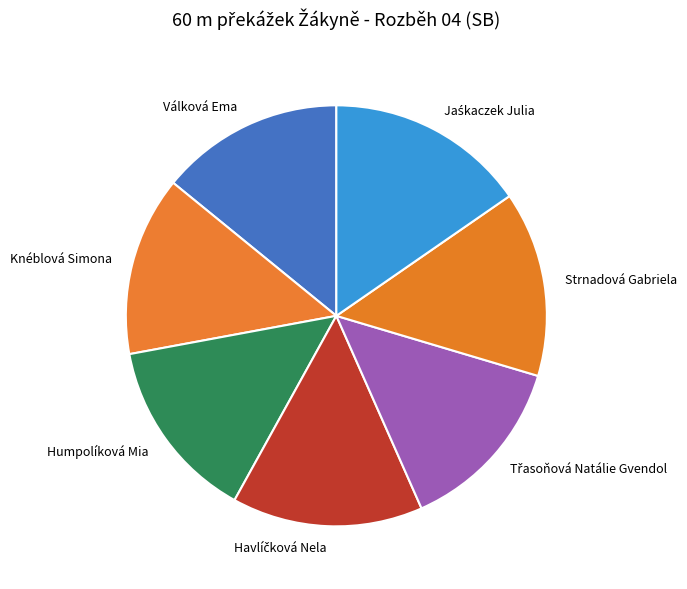

Is it true that Humpolíková Mia is 27% of the pie?

False